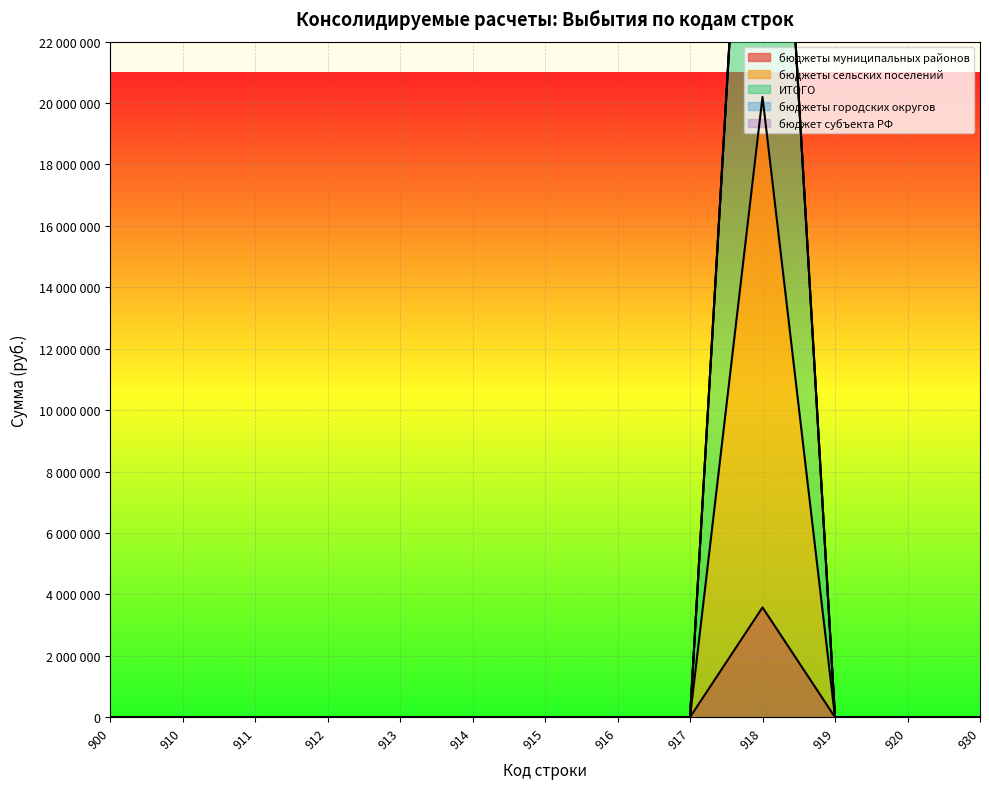

The value of бюджеты сельских поселений at 911 is -12746954. True or false?

False